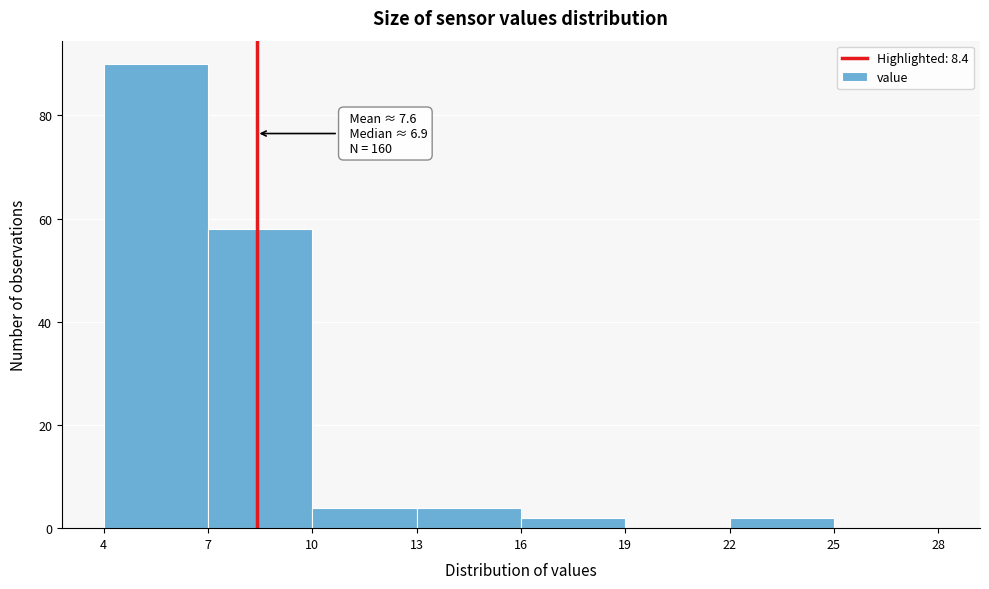

Over which range of the x-axis is the bar tallest?

4 to 7